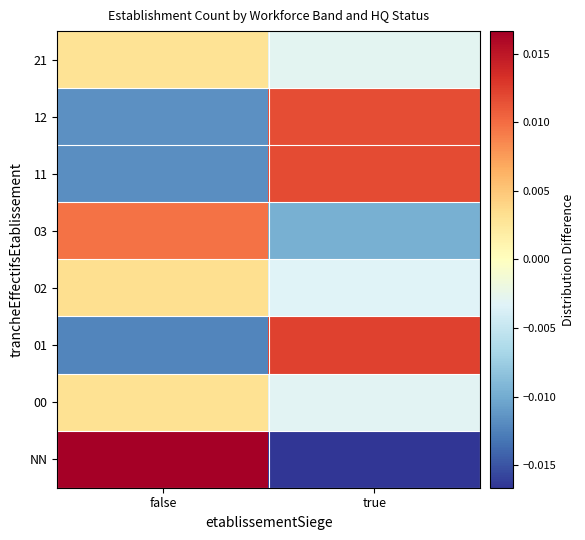

Reading left to right, list all the values displayed in this chart.

NN: false=0.0	true=-0.0
00: false=0.0	true=-0.0
01: false=-0.0	true=0.0
02: false=0.0	true=-0.0
03: false=0.0	true=-0.0
11: false=-0.0	true=0.0
12: false=-0.0	true=0.0
21: false=0.0	true=-0.0